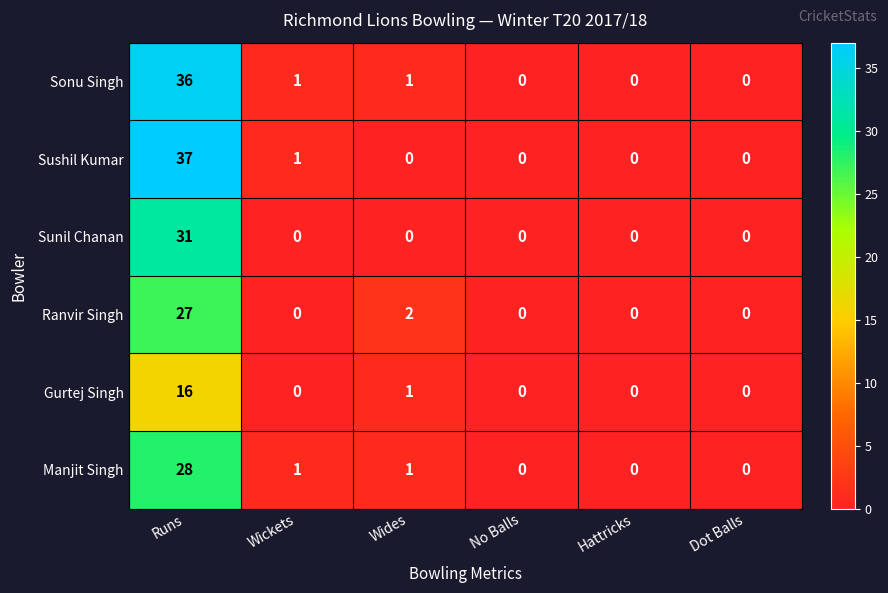

How many data points does each series have?

6